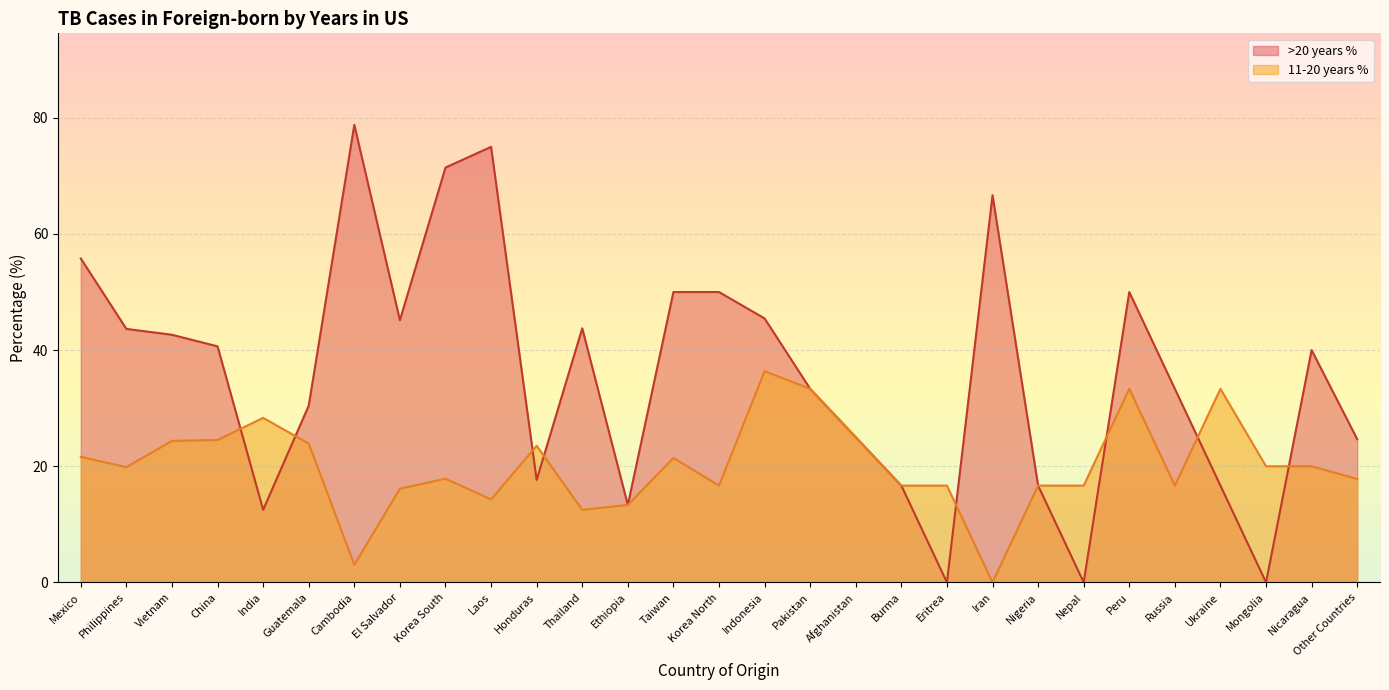

What is the total value across all series at Mexico?

77.4